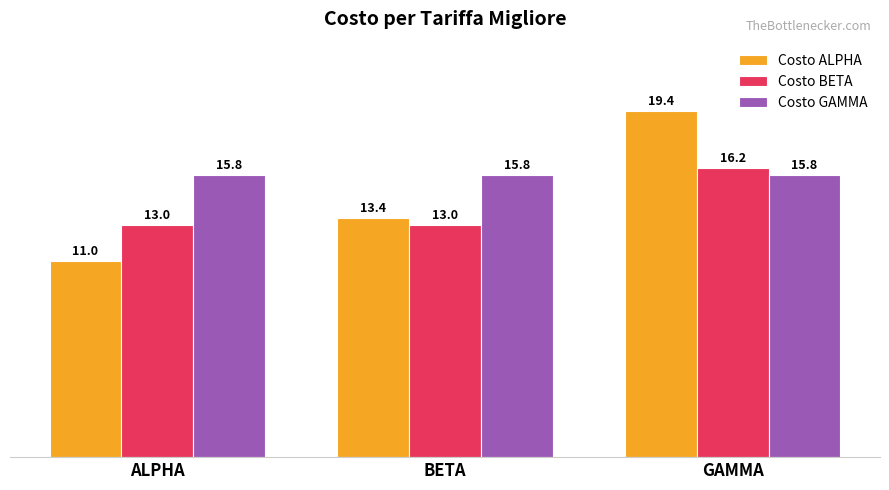

At how many categories does at least one series exceed 15?

3